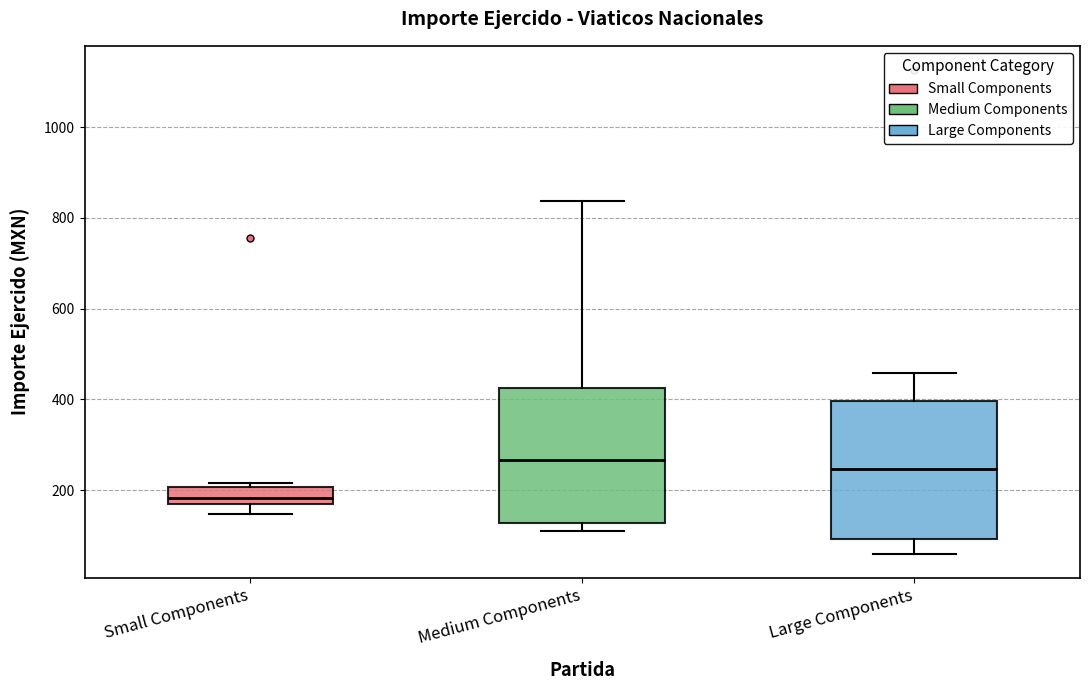

Where does the upper whisker of the box for Large Components end on the y-axis? The values are not printed on the chart, so give them approximately, as read against the axis.

460